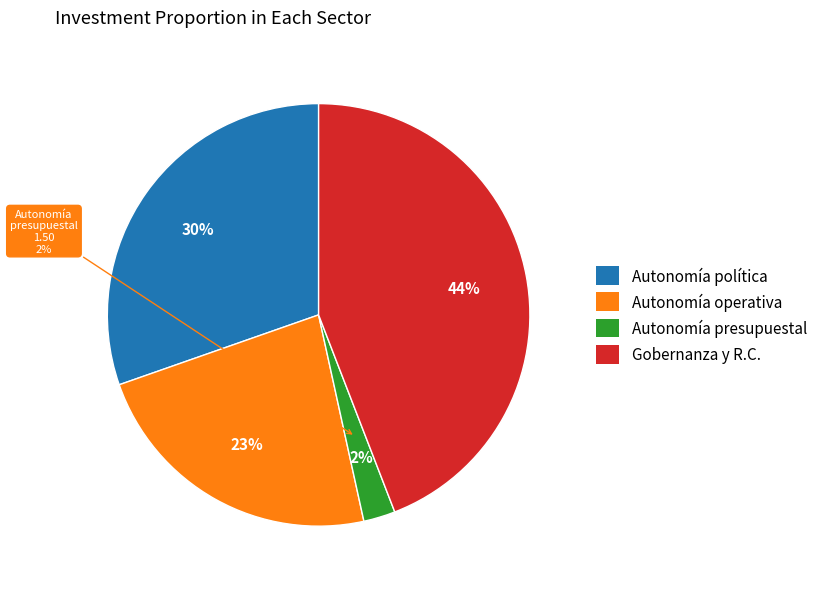

To the nearest percent, what percentage of the pie is Gobernanza y rendición de cuentas (GRC)?

44%